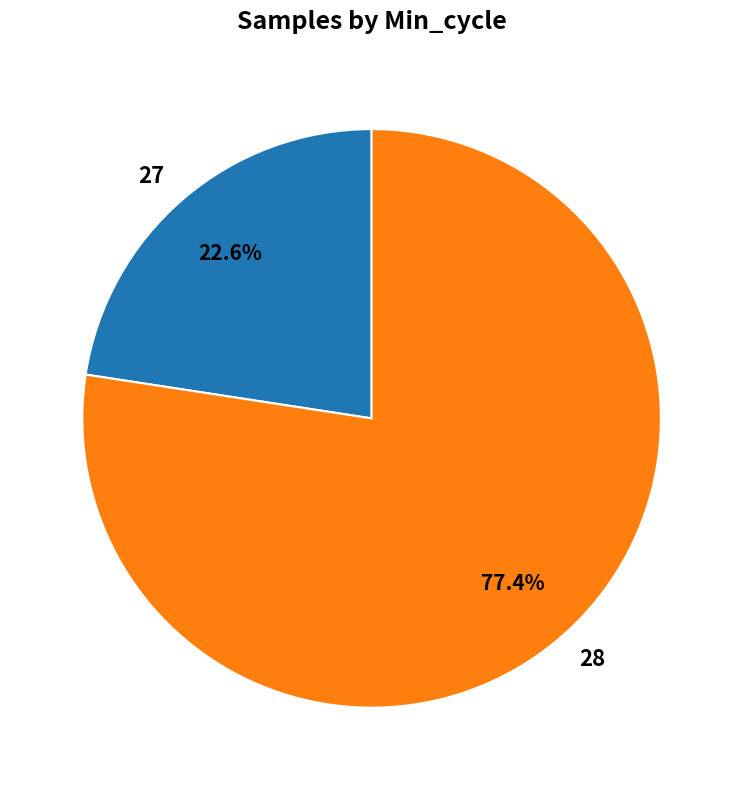

Do 27 and 28 together represent more than half of the pie?

Yes